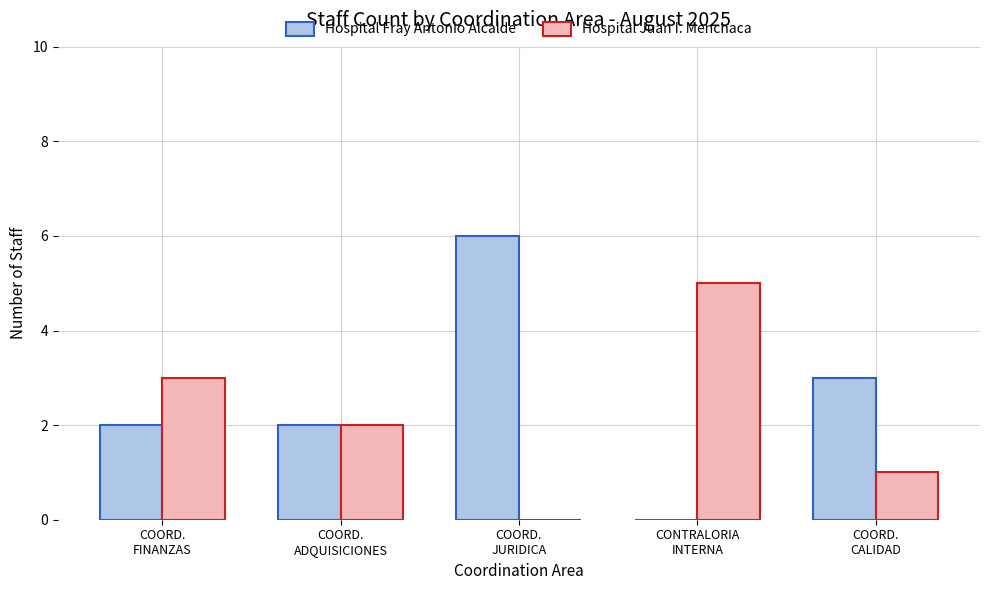

Are the bars horizontal?

No